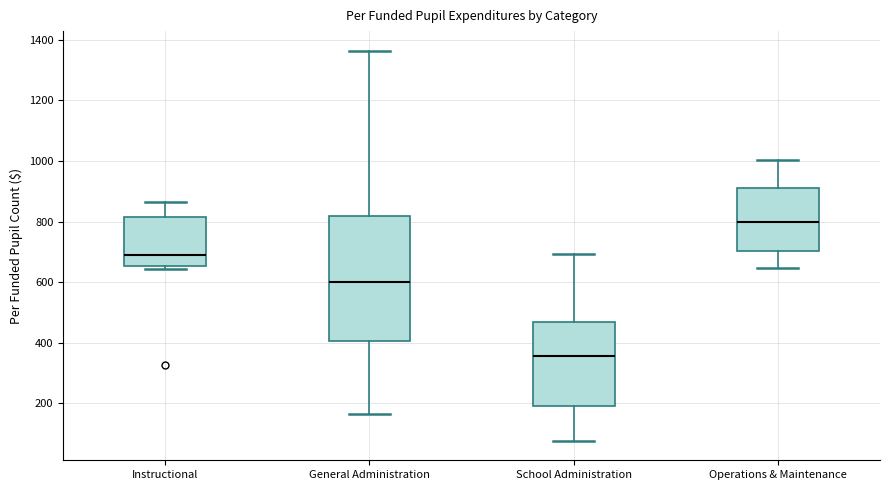

Where does the lower whisker of the box for Operations & Maintenance end on the y-axis? The values are not printed on the chart, so give them approximately, as read against the axis.

640